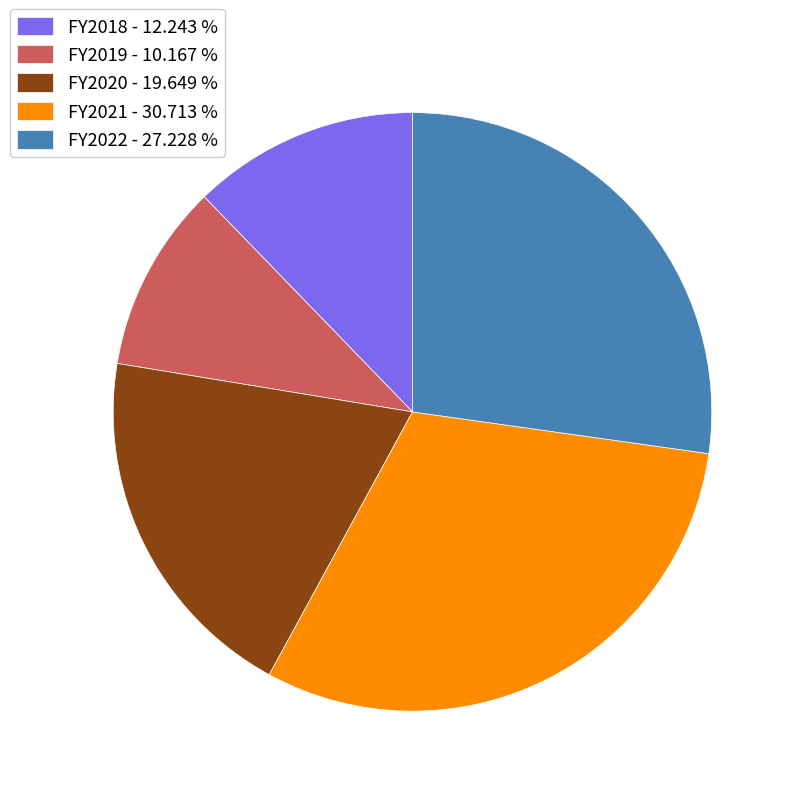

Does any single category account for the majority?

No